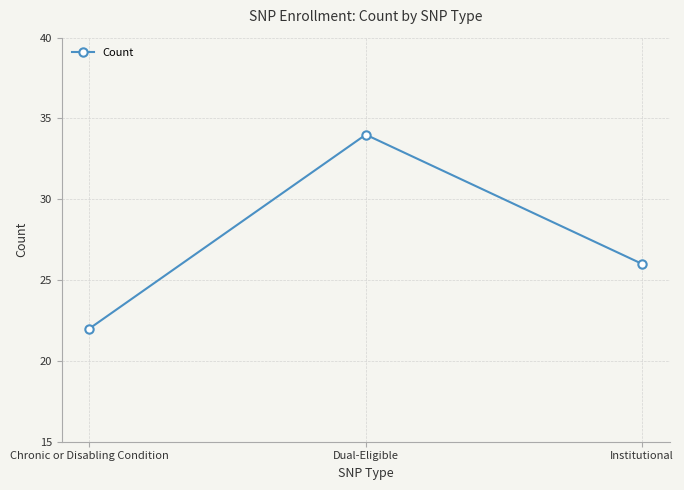

At which label does the data first exceed 26?

Dual-Eligible